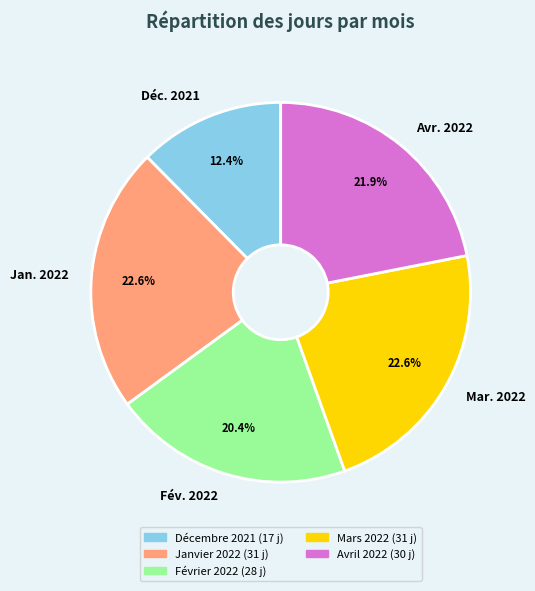

Combined, what portion of the pie is Jan. 2022 and Déc. 2021?

35.0%